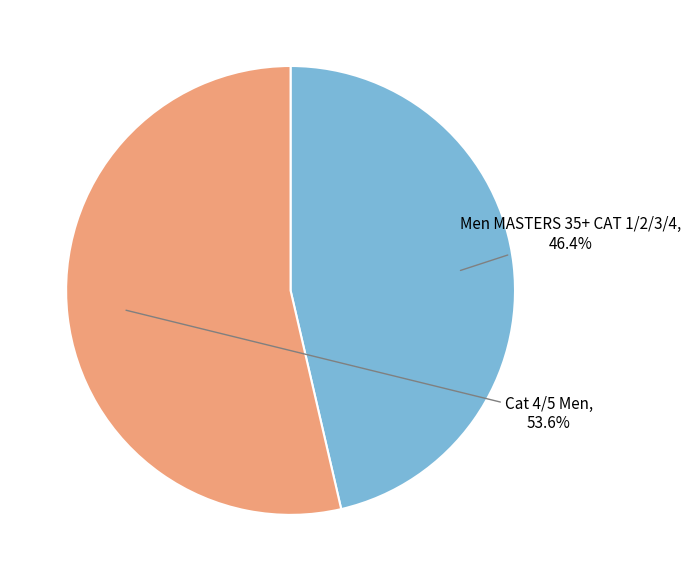

To the nearest percent, what is the average slice percentage?

50%